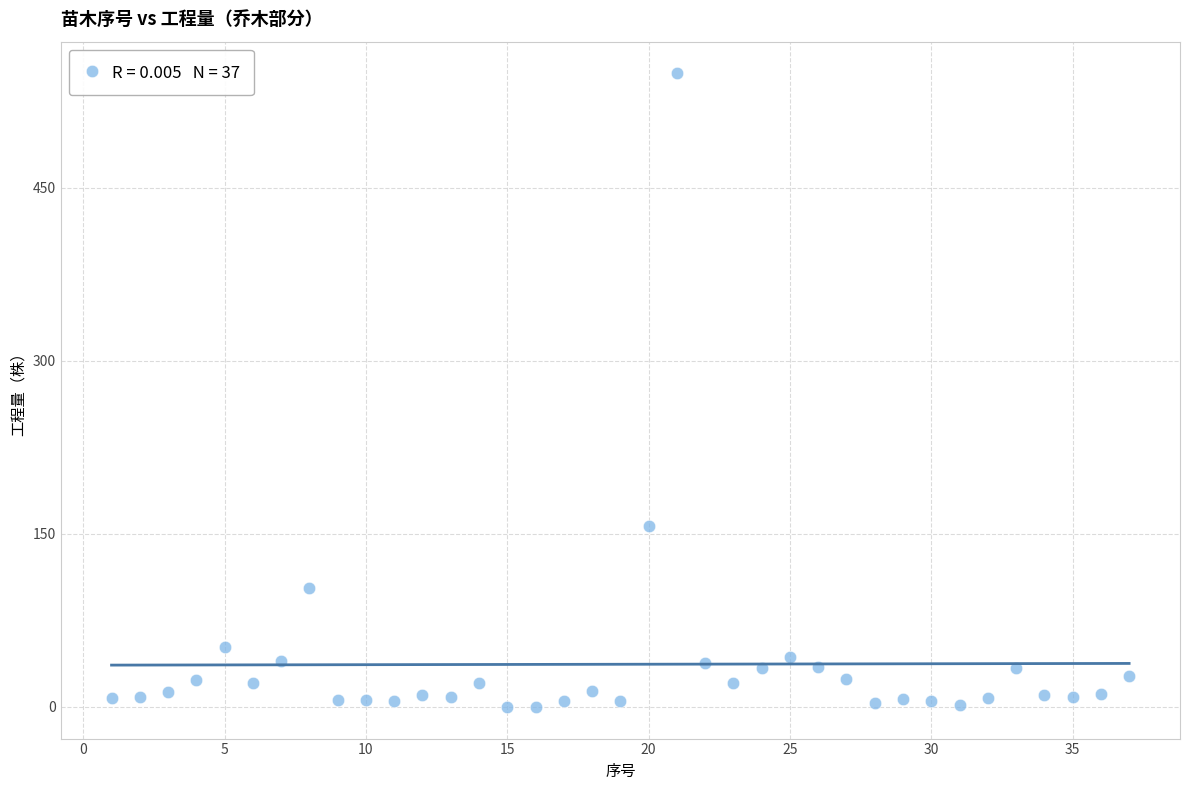

What is the range of X values (max minus min)?

36